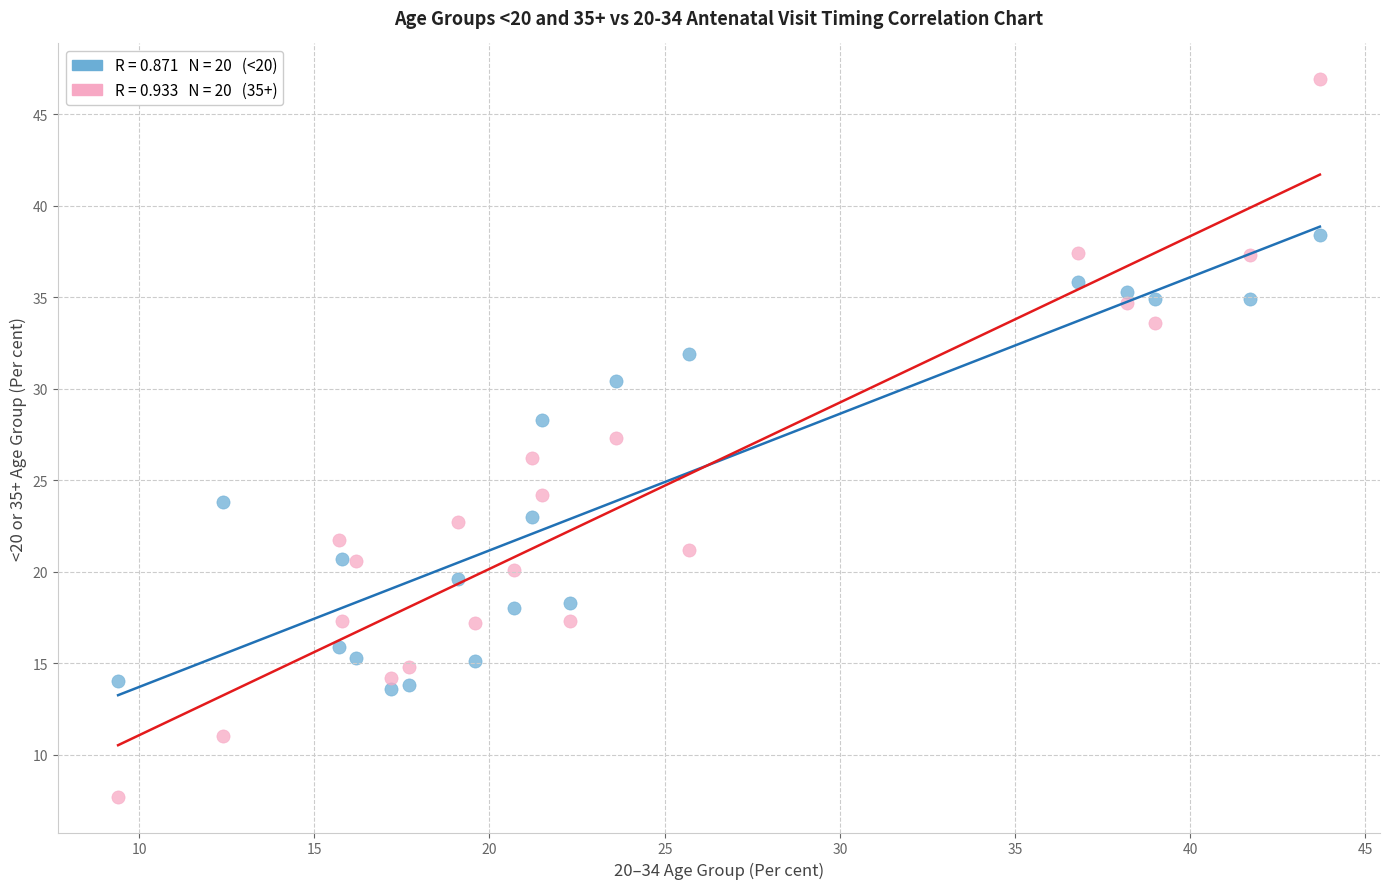

Across all data points, what is the range of Y values (max minus min)?

39.2